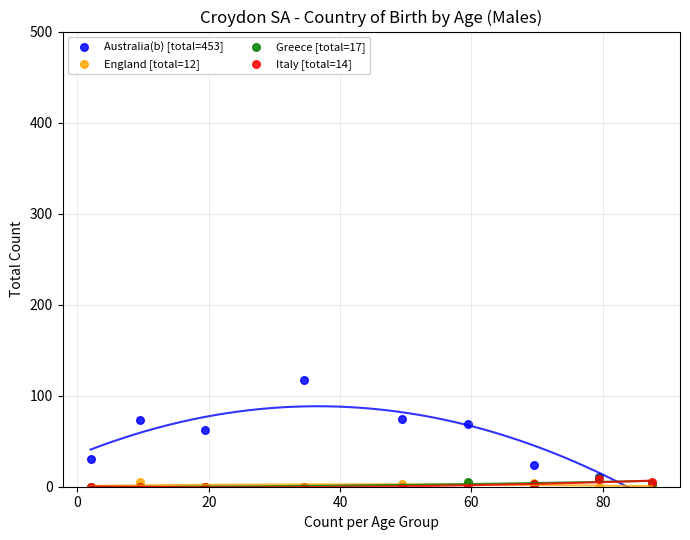

What are all the series names shown in the legend?

Australia(b) [total=453], England [total=12], Greece [total=17], Italy [total=14]